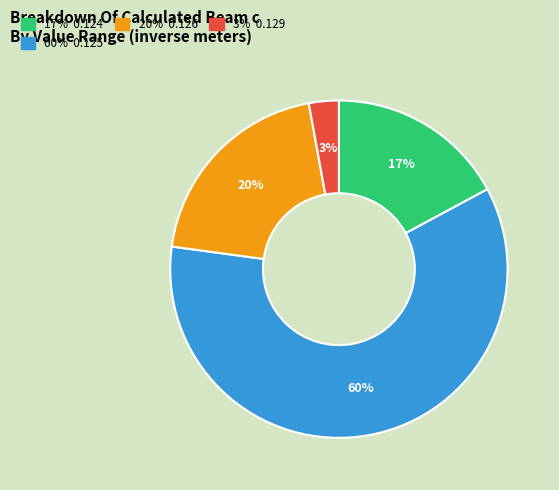

Is there any slice that represents more than half of the pie?

Yes